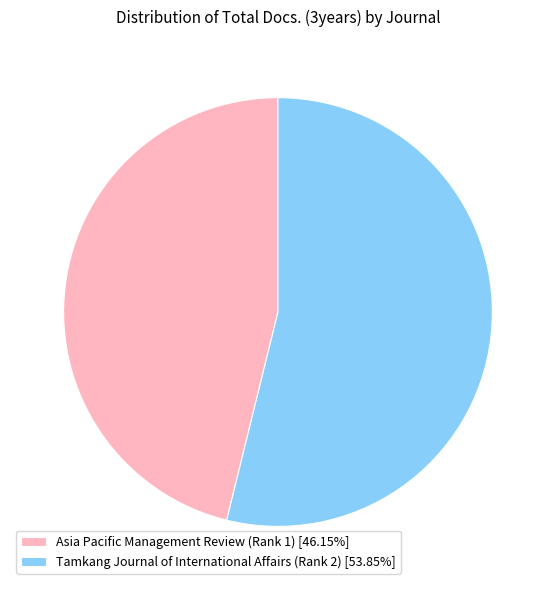

Is there a majority slice in this chart?

Yes